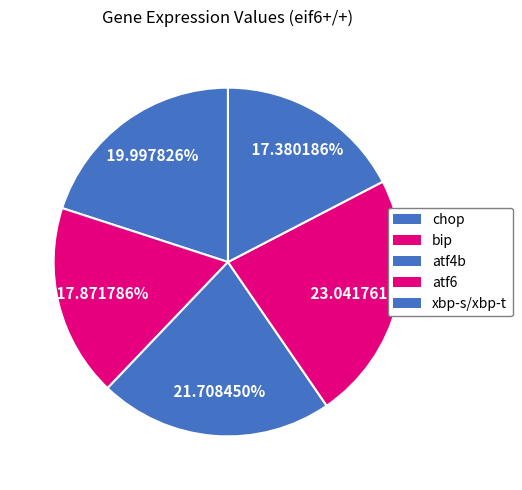

Which has a higher value, atf4b or chop?

atf4b